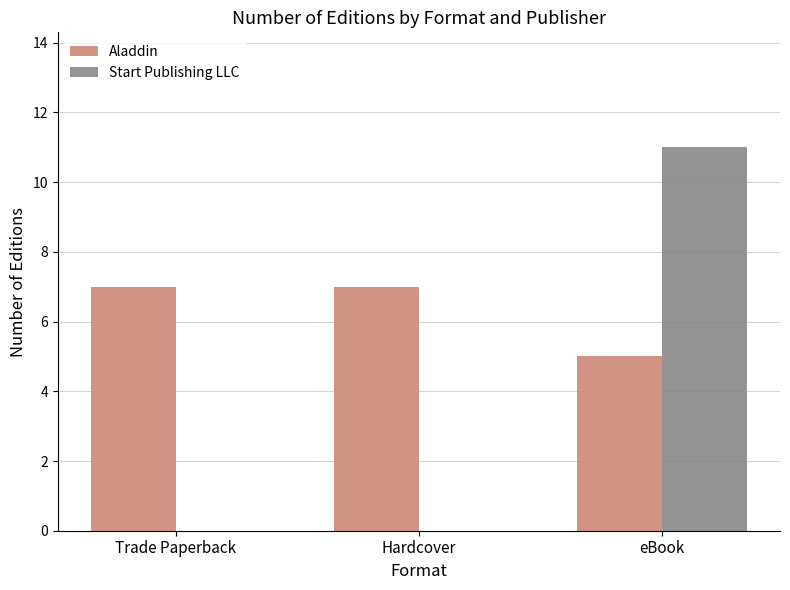

At which category does the chart reach its peak across all series?

eBook